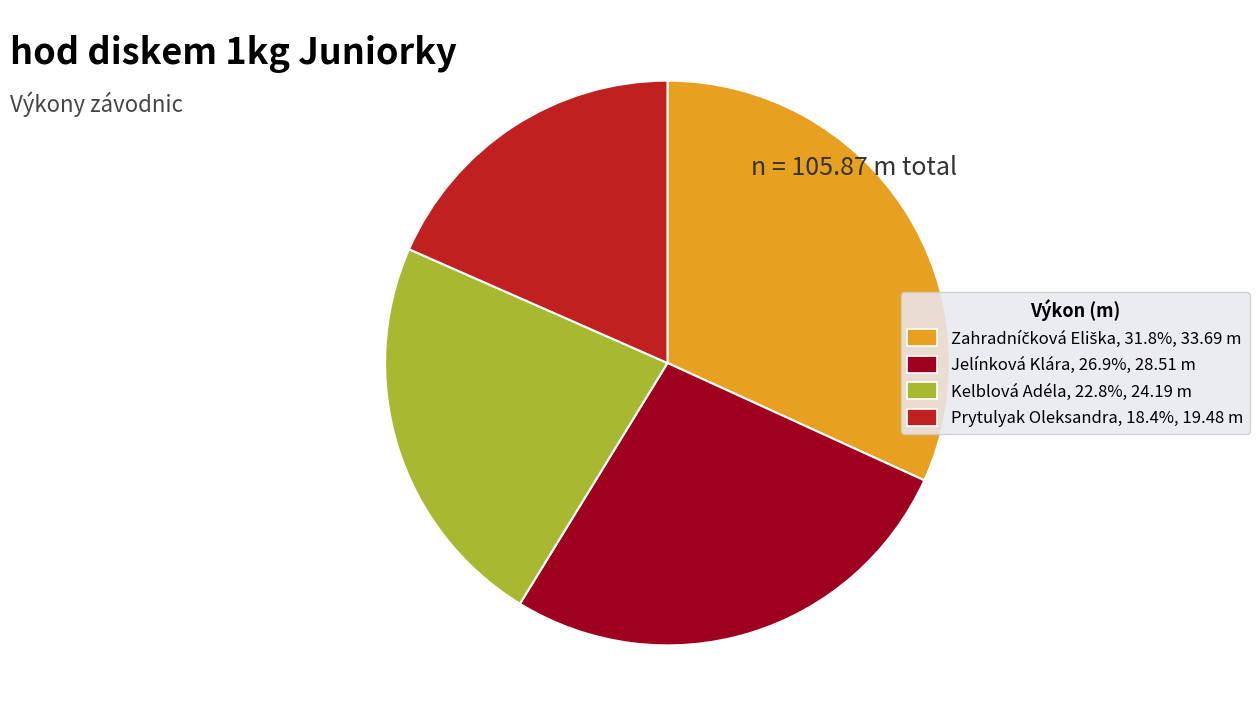

Combined, do Kelblová Adéla, 22.8%, 24.19 m and Prytulyak Oleksandra, 18.4%, 19.48 m account for over 50%?

No